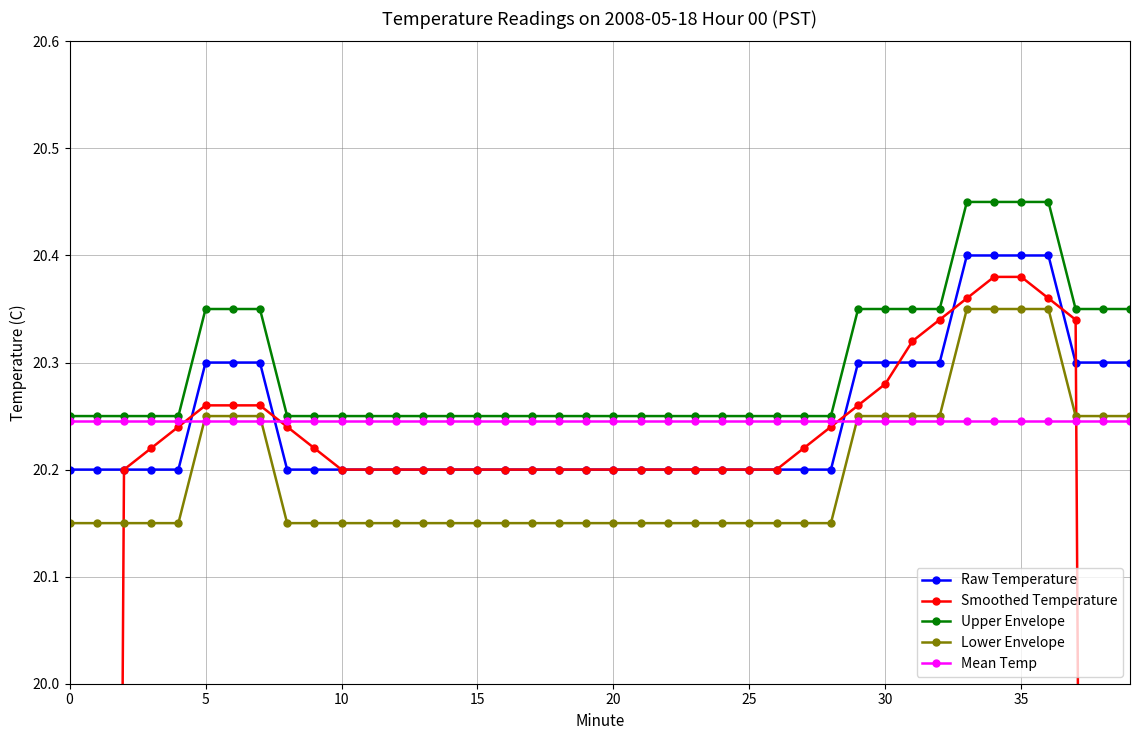

What are all the series names shown in the legend?

Raw Temperature, Smoothed Temperature, Upper Envelope, Lower Envelope, Mean Temp